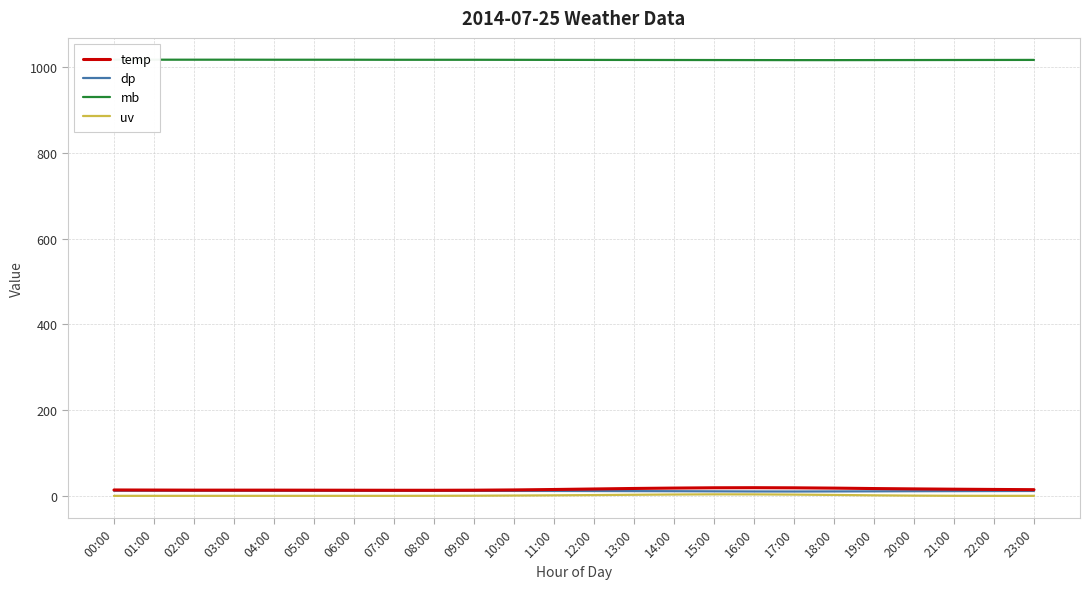

List the labels in order of uv value, smallest first.

00:00, 01:00, 02:00, 03:00, 04:00, 05:00, 06:00, 07:00, 22:00, 23:00, 08:00, 21:00, 09:00, 20:00, 10:00, 11:00, 19:00, 12:00, 18:00, 13:00, 17:00, 14:00, 16:00, 15:00